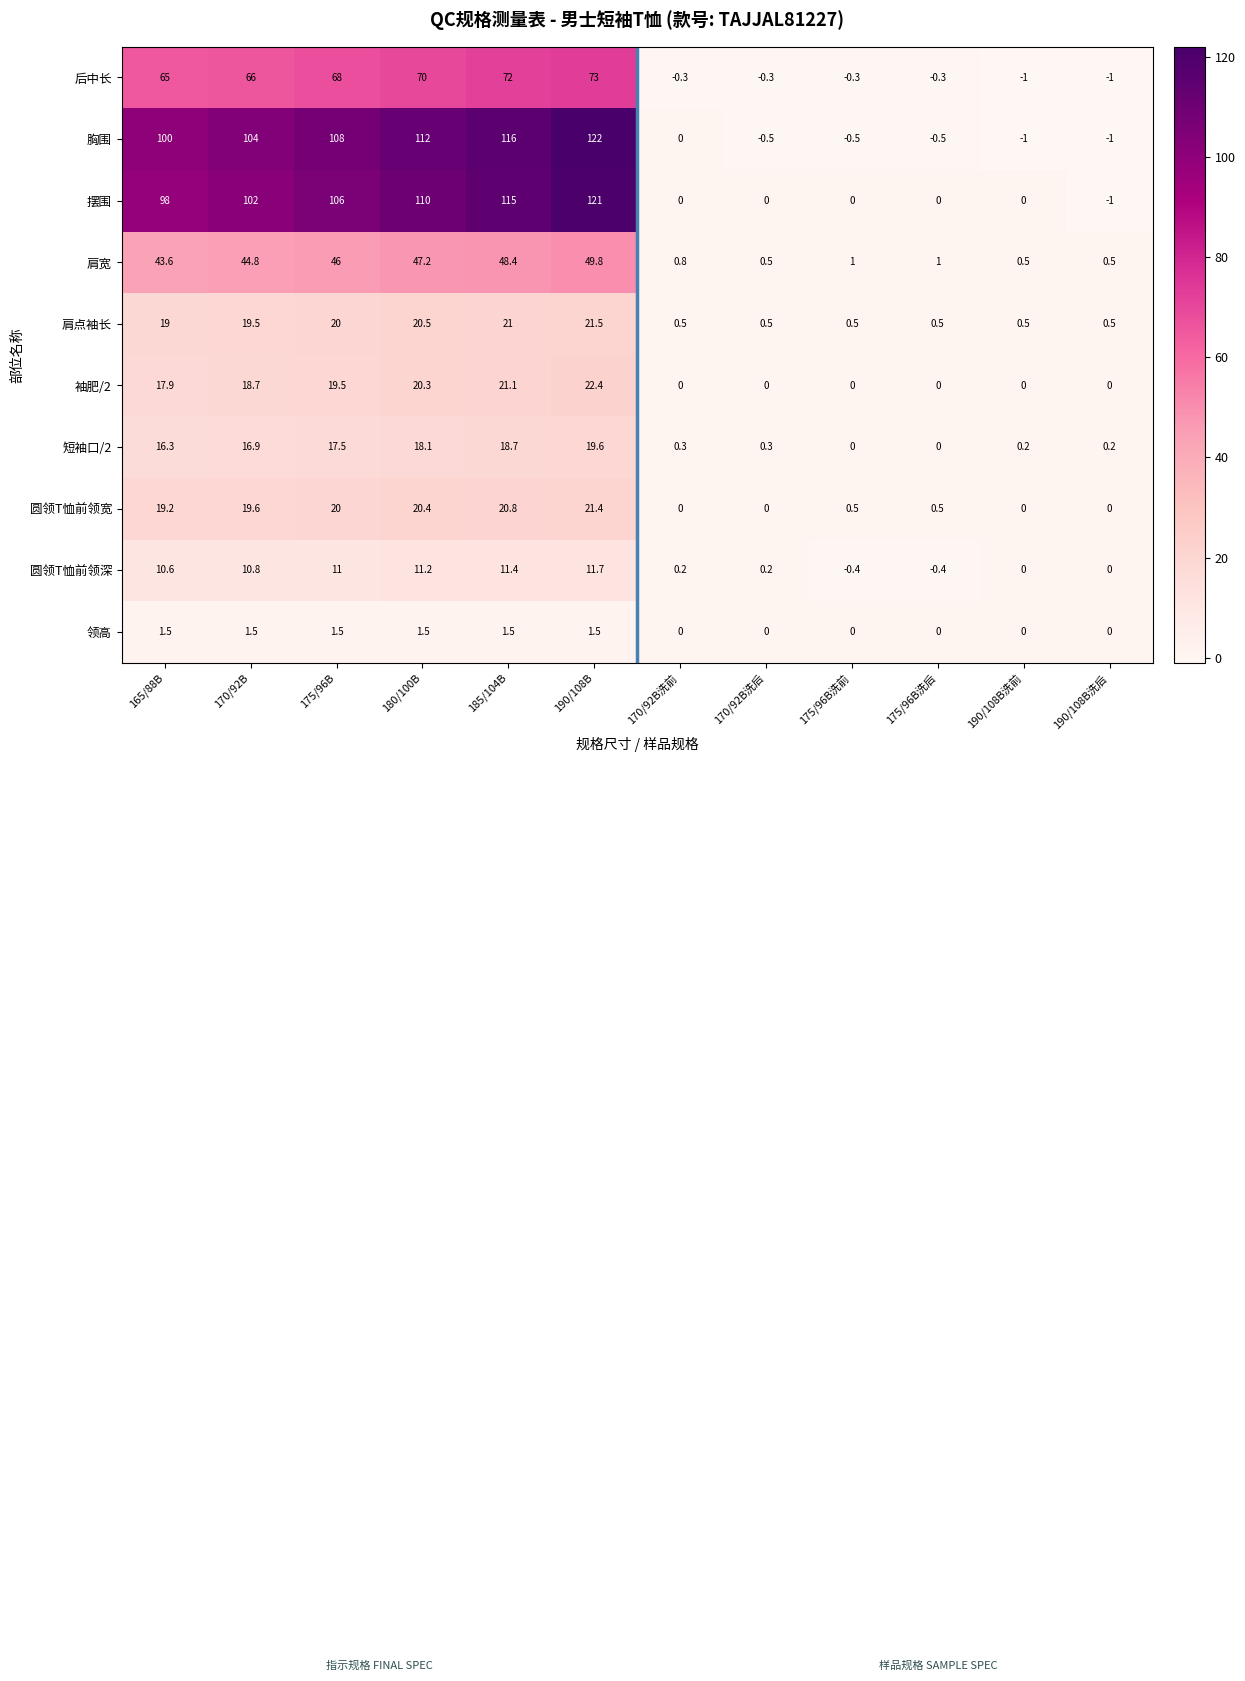

How many categories are shown in the chart?

12